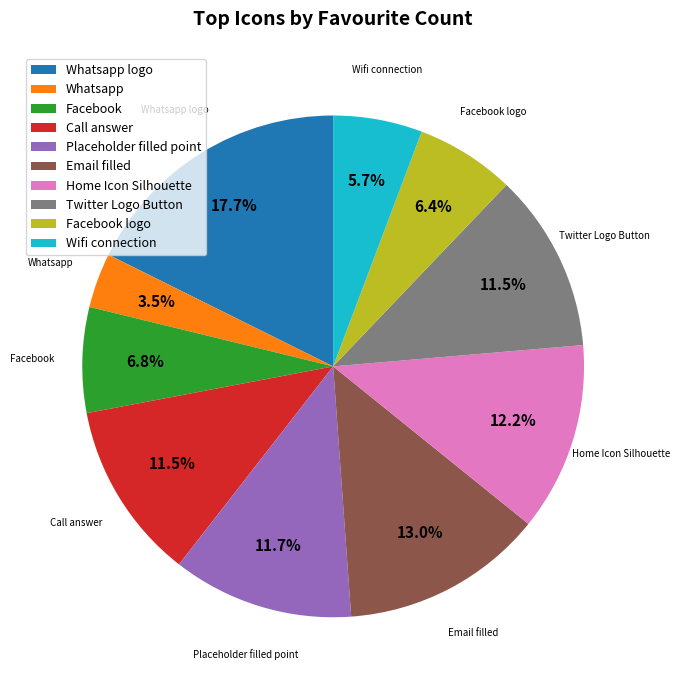

Which category has the biggest portion of the pie?

Whatsapp logo